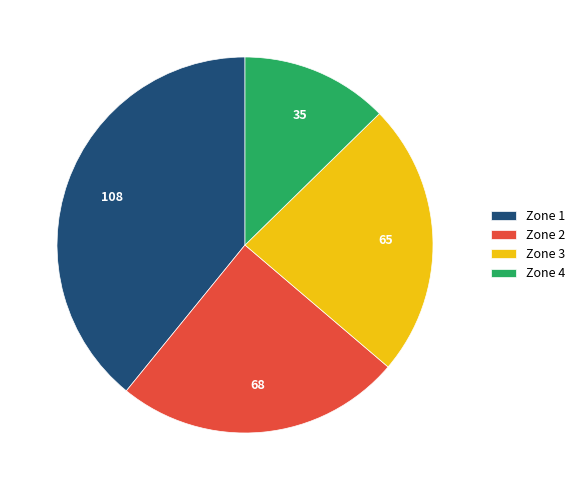

What is the ratio of the value at Zone 4 to the value at Zone 1?

0.3